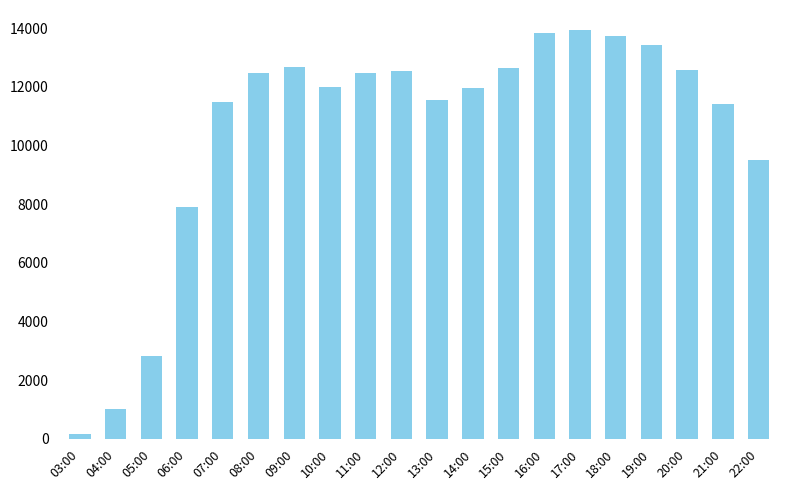

Approximately how many times larger is the value at 07:00 compared to 19:00?

0.9